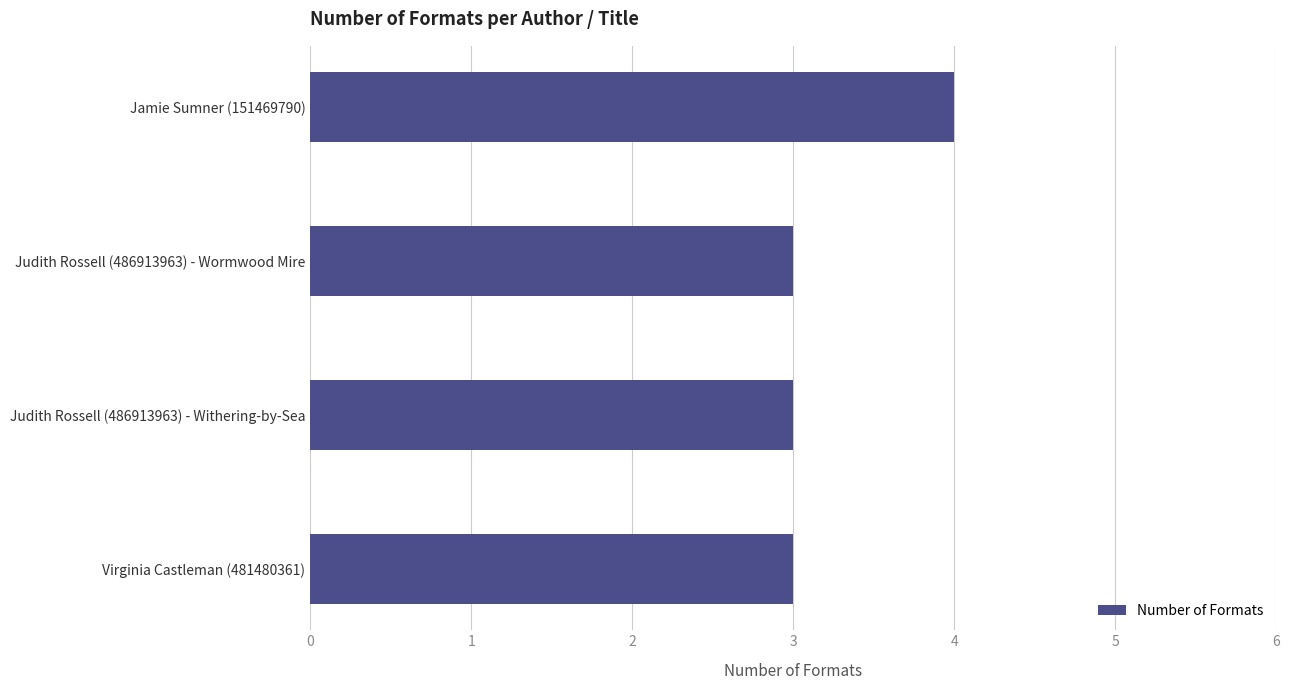

What is the difference between the maximum and second lowest values?

1